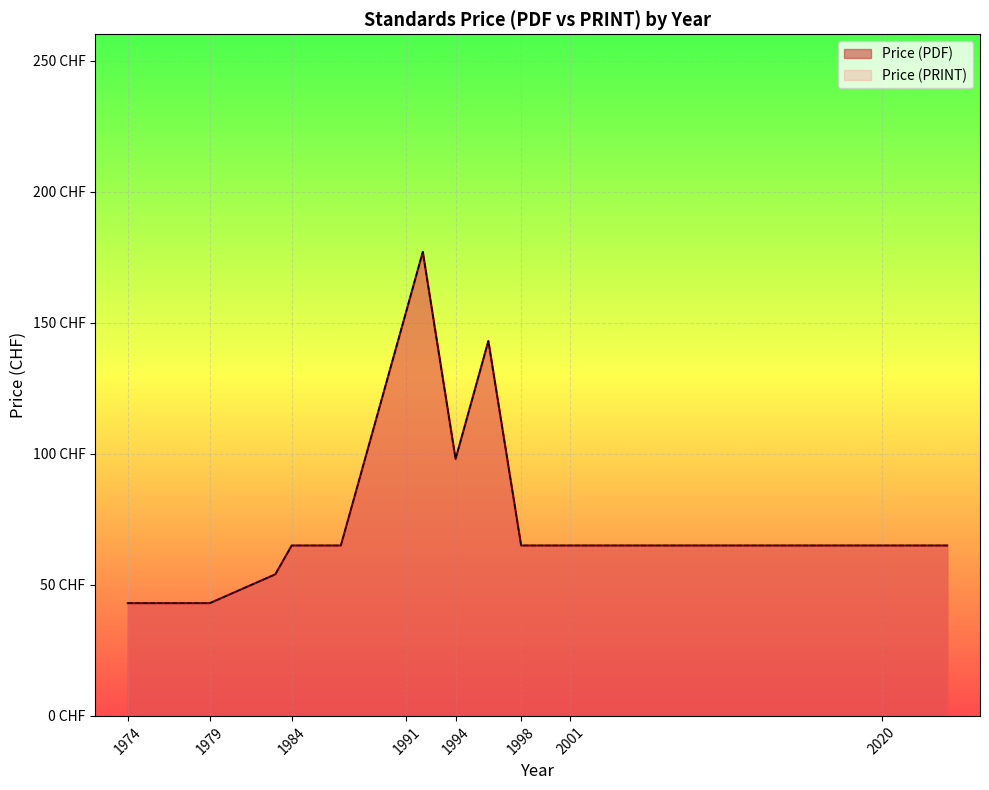

How many series are shown in this chart?

2